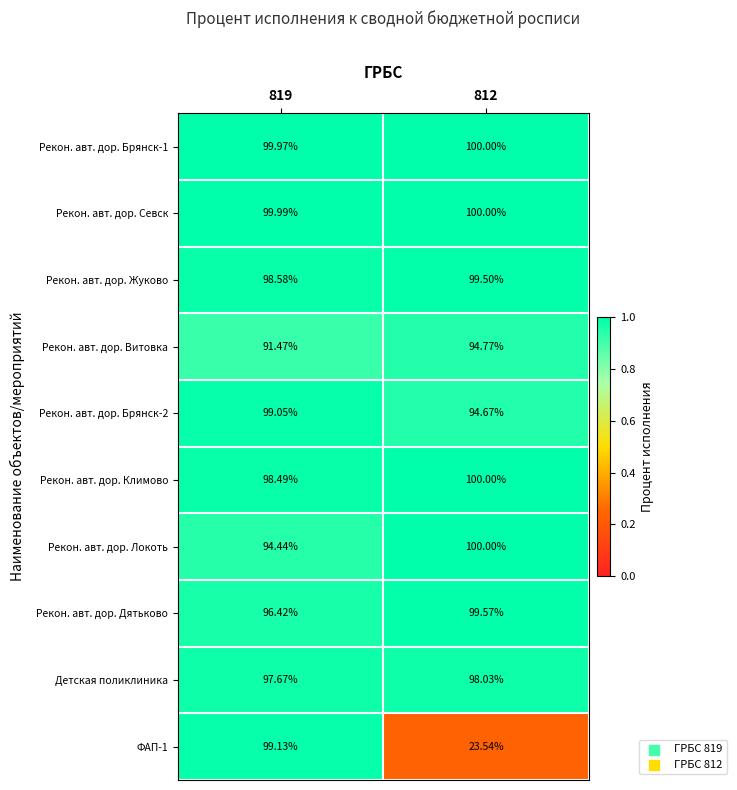

Which category has the highest value across all series?

812